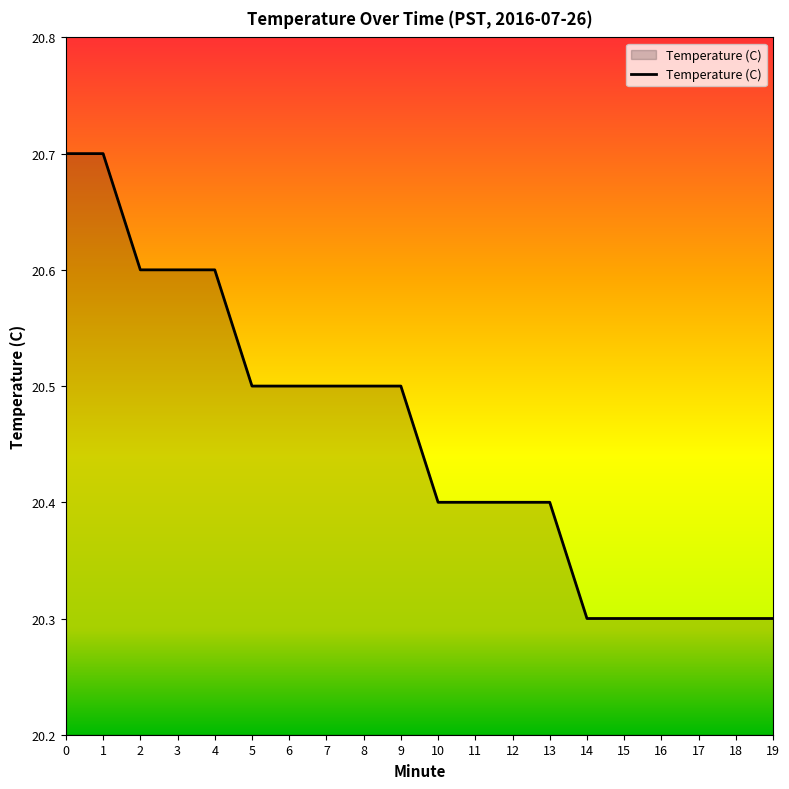

What is the greatest value displayed?

20.7